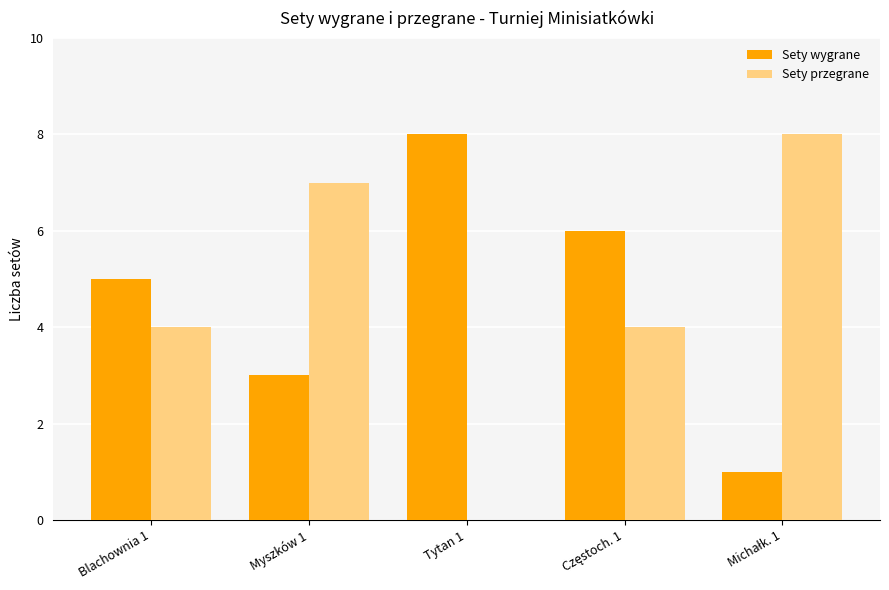

Which category has the highest value in the Sety wygrane series?

Tytan 1